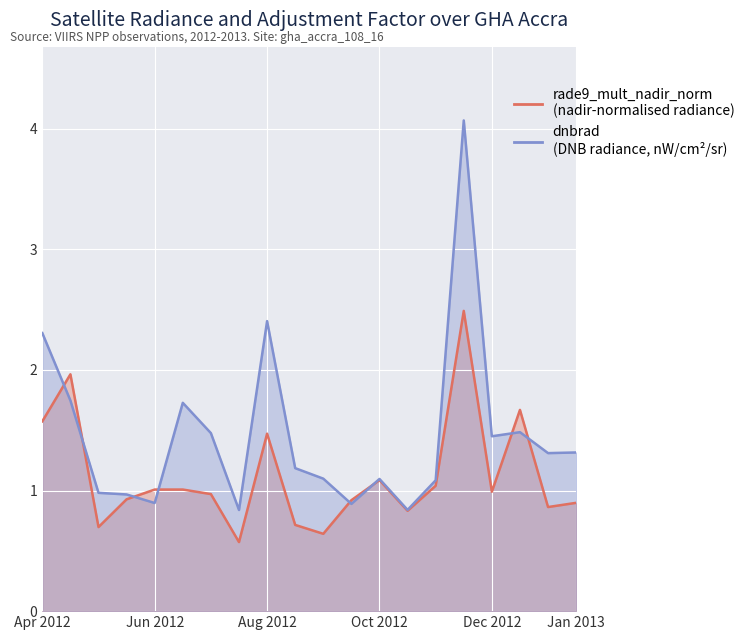

How many distinct data groups are displayed?

2